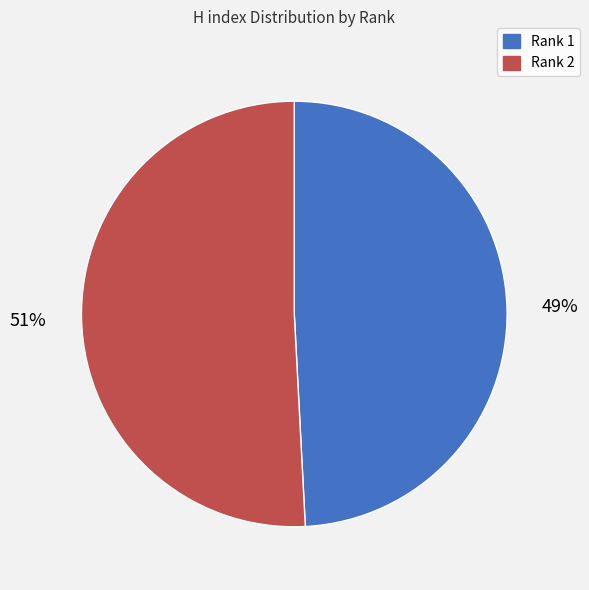

Which category has the smallest portion of the pie?

Rank 1